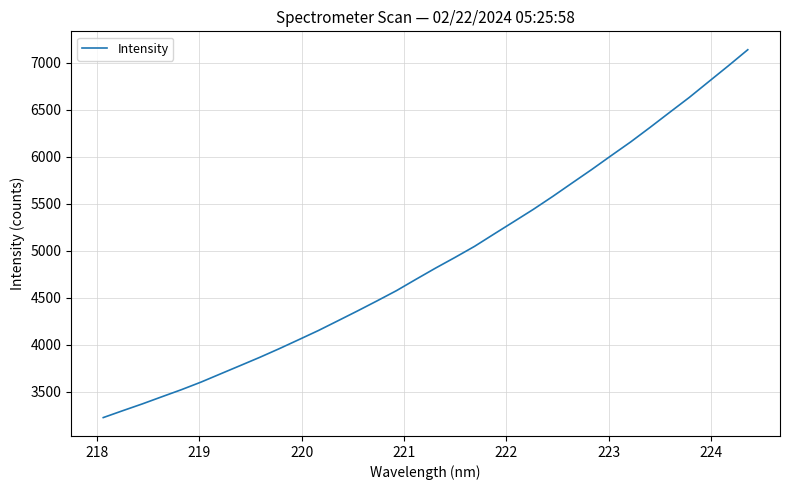

What is the average value?

4903.2